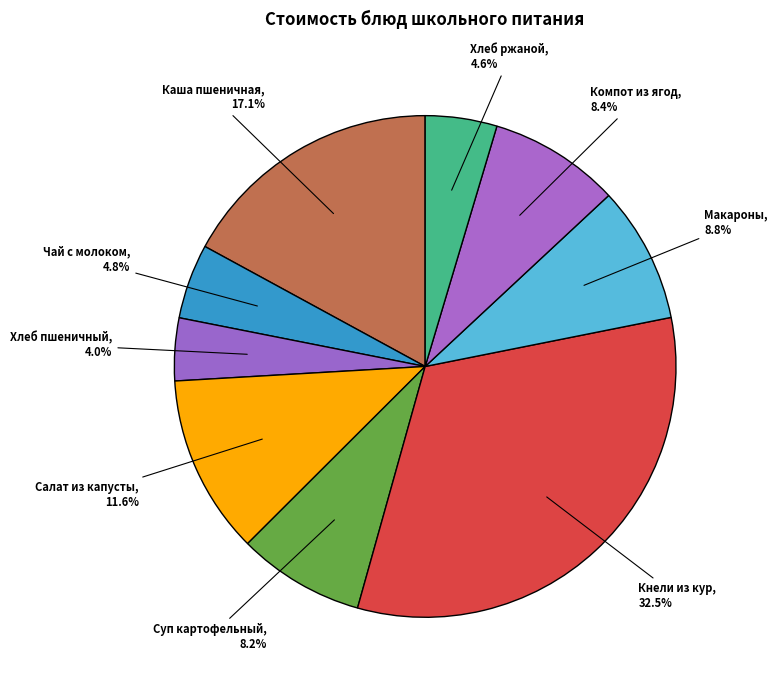

Combined, do Чай с молоком and Салат из капусты account for over 50%?

No